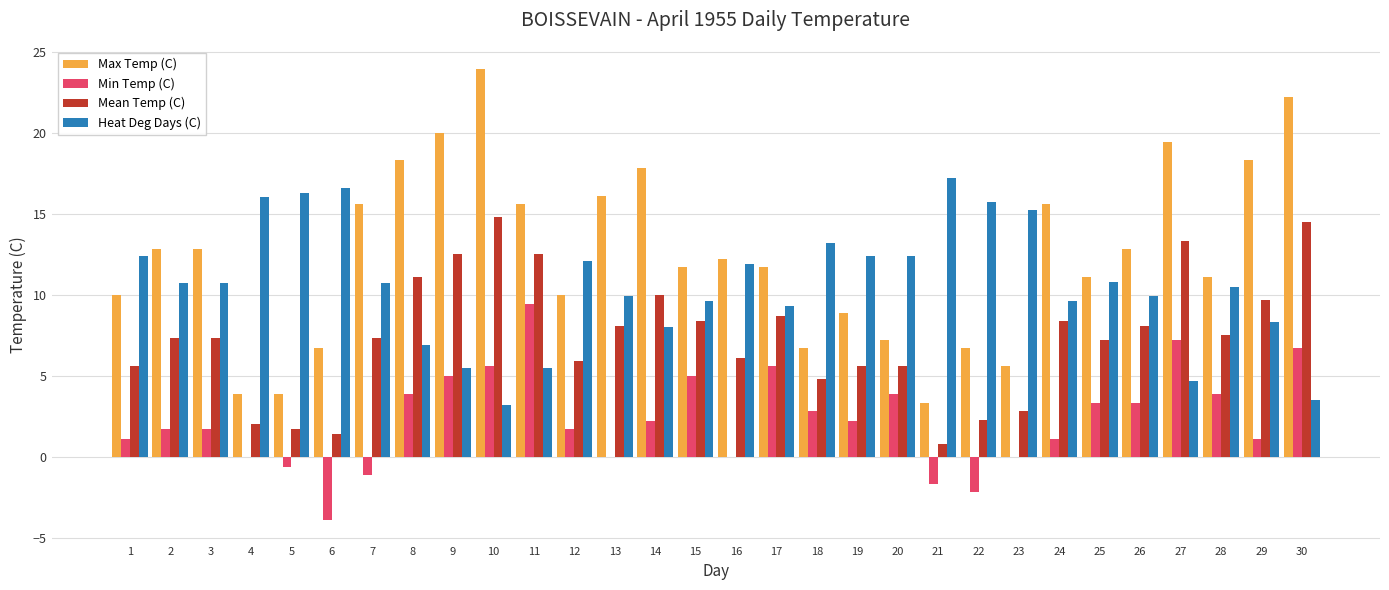

At which category does the chart reach its peak across all series?

10